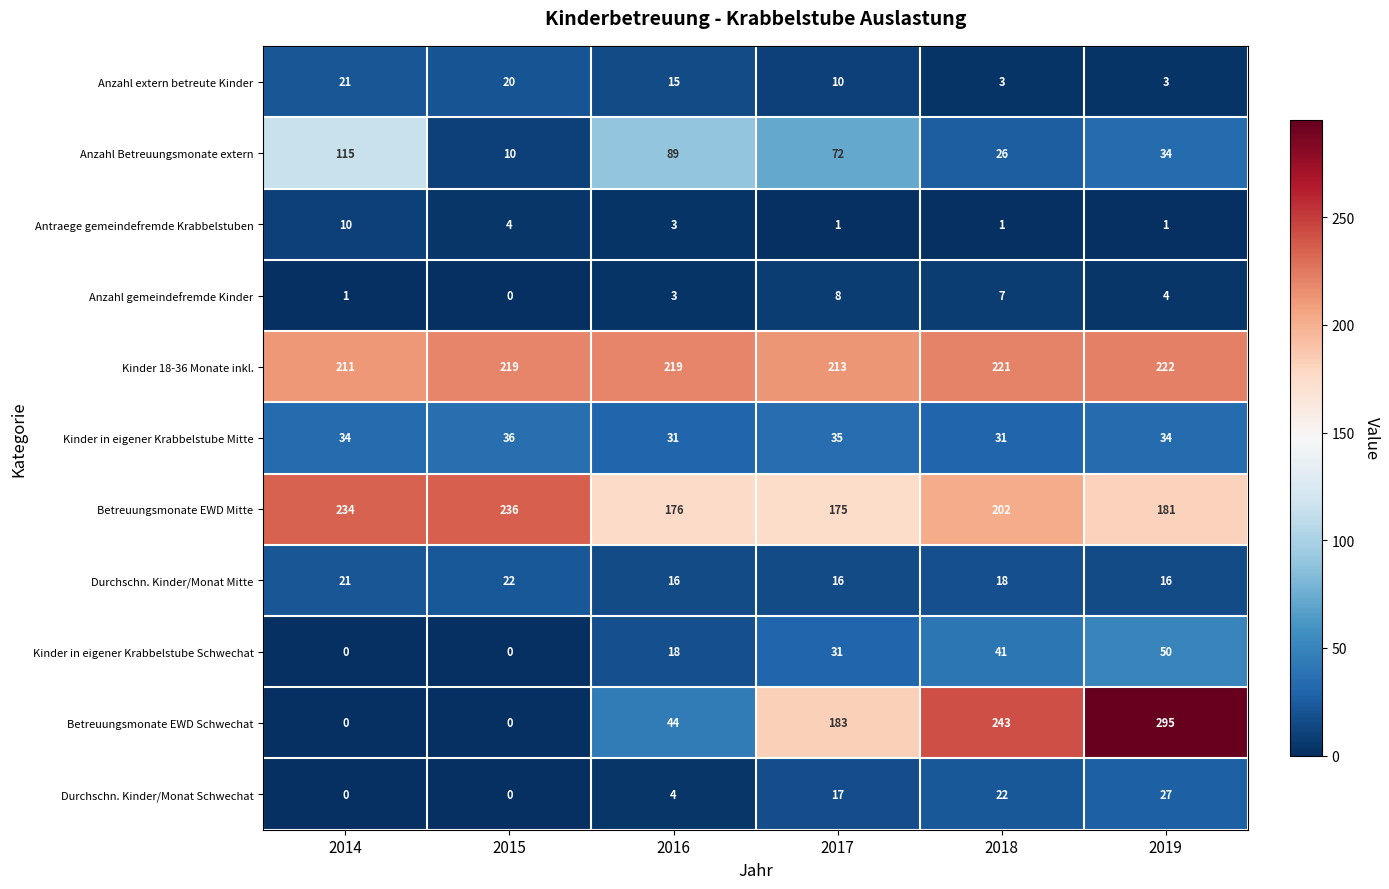

What is the lowest value of the Kinder in eigener Krabbelstube Mitte series?

31